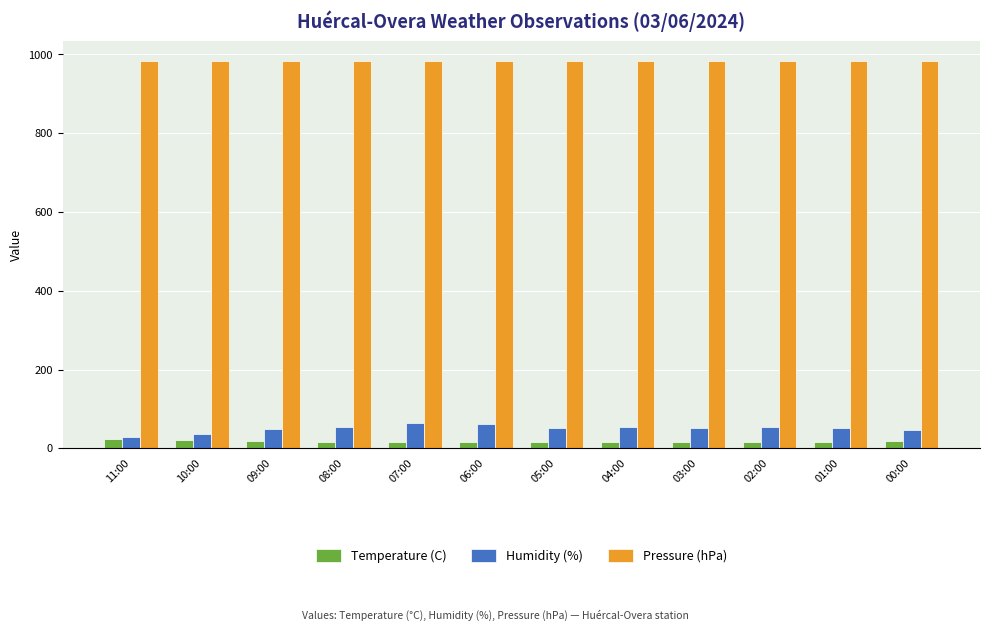

At how many categories does at least one series exceed 78?

12